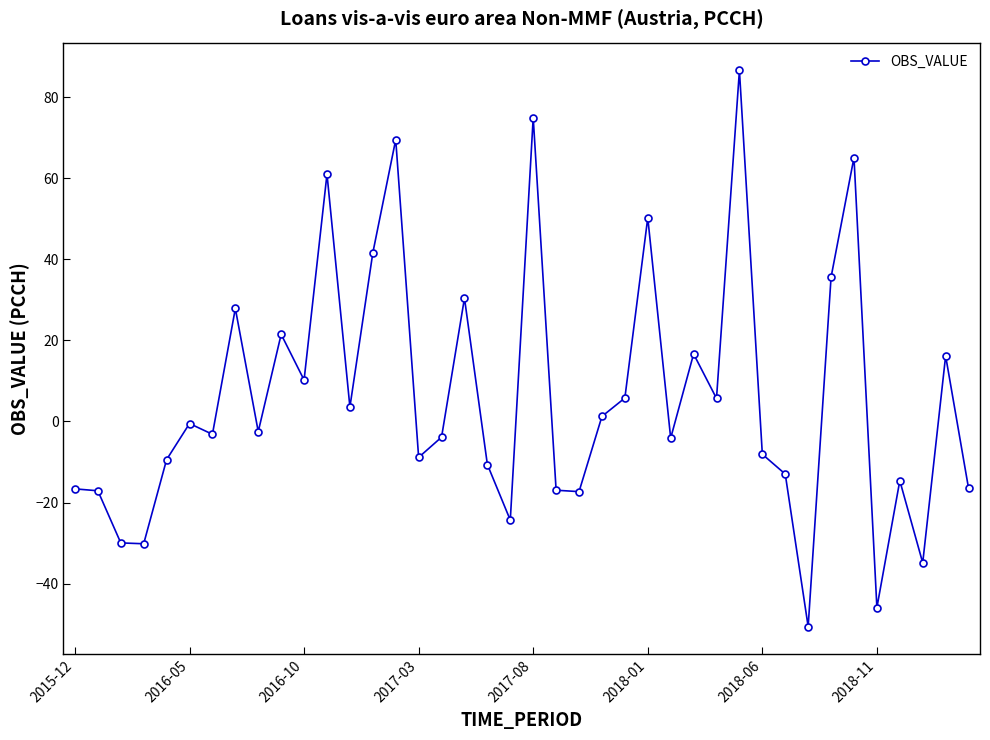

What is the sum of all values?

244.3